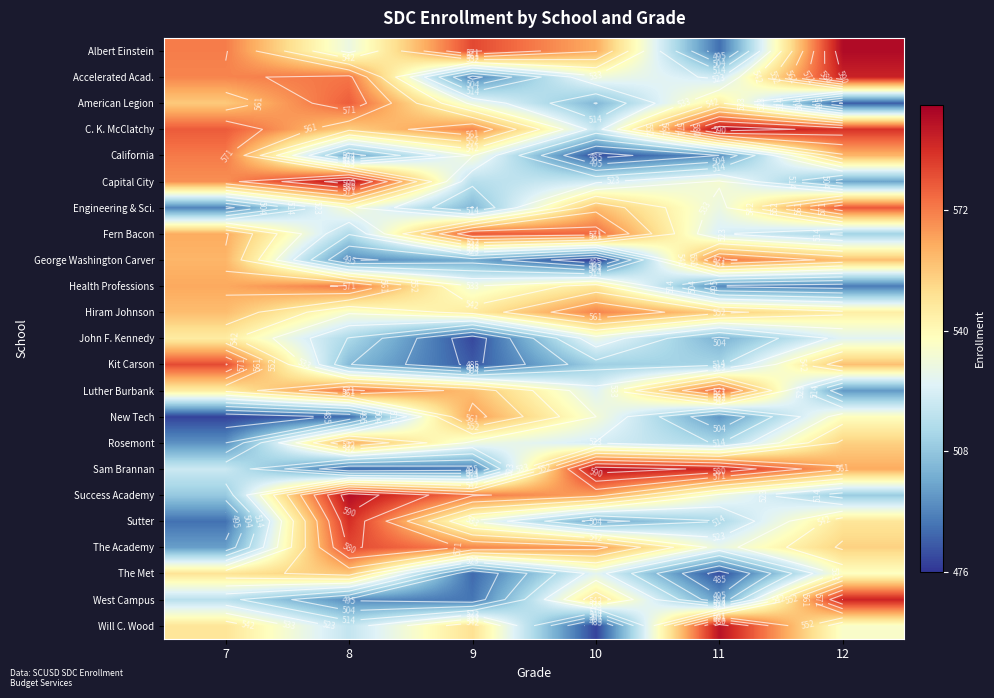

List the labels in order of Albert Einstein value, largest first.

12, 9, 7, 10, 8, 11